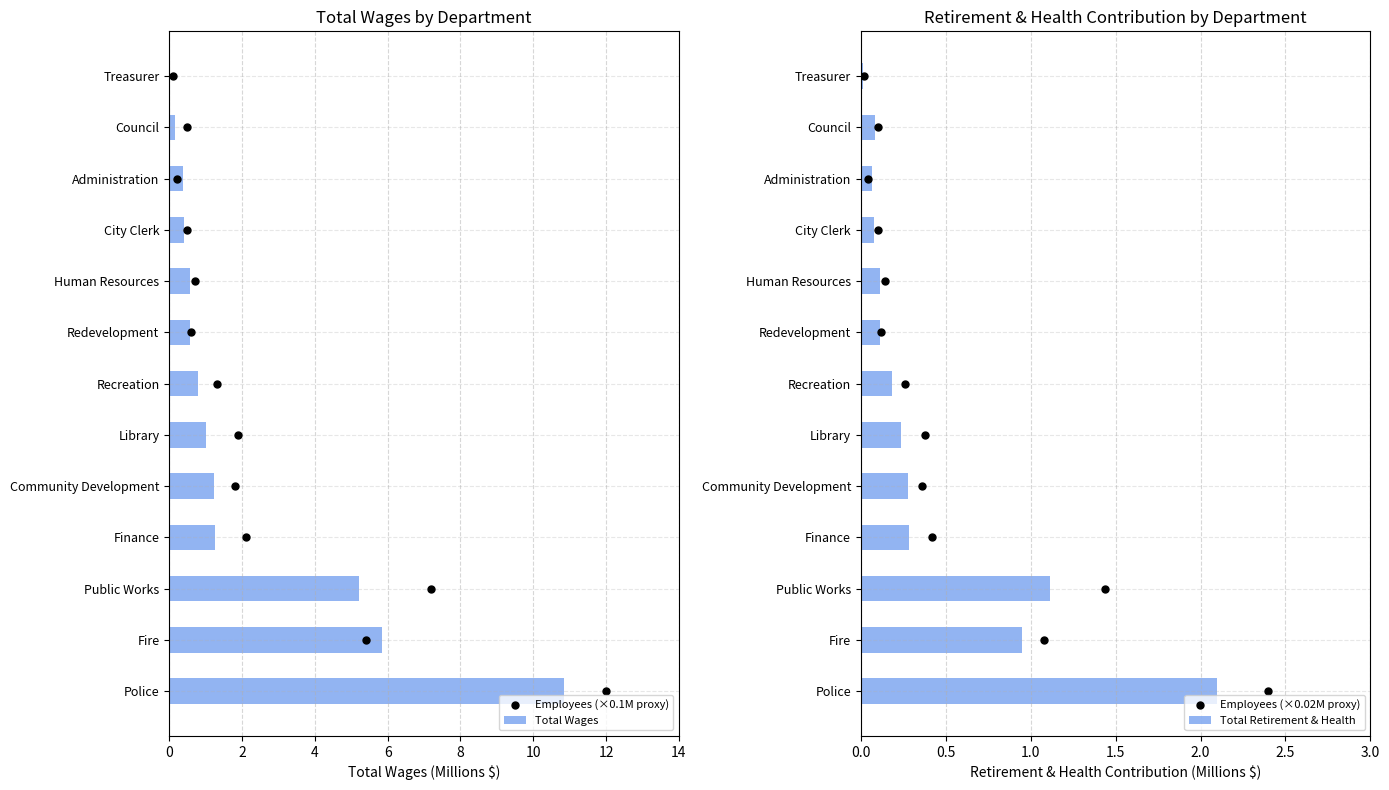

What is the sum of the Total Wages values at Police and Human Resources?

11.4